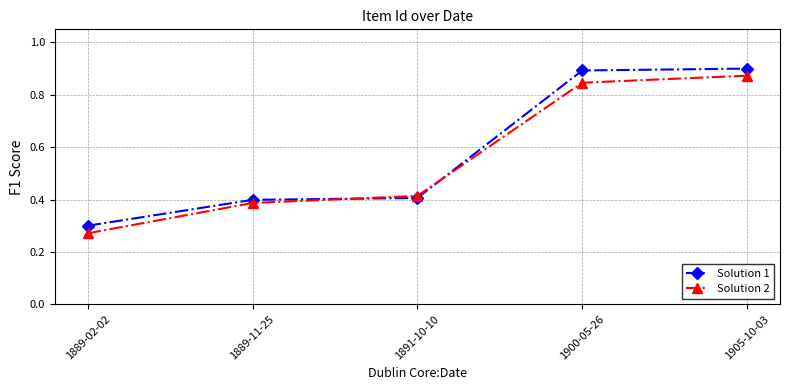

How many lines are shown in the chart?

2